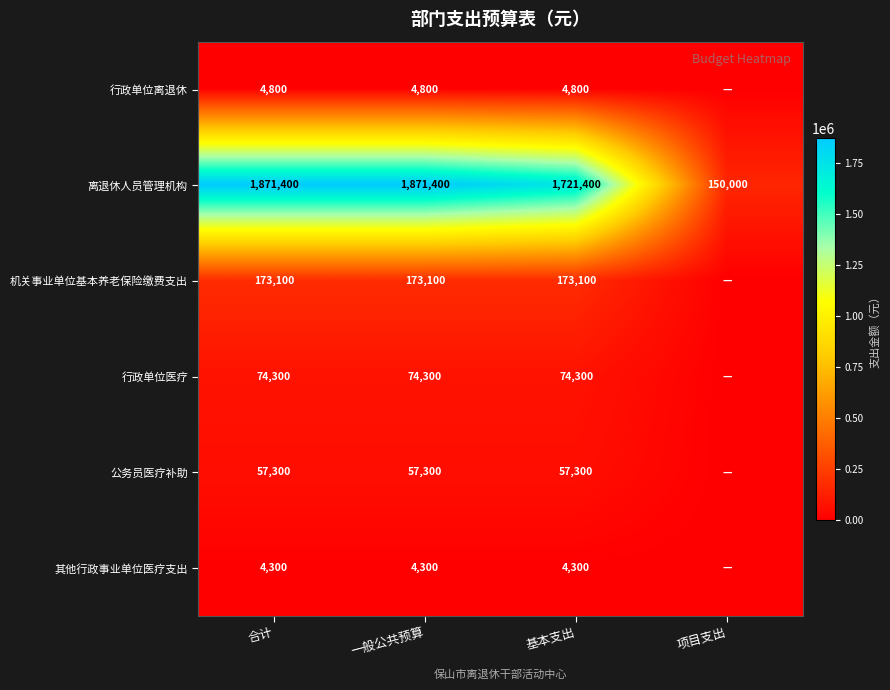

Count the number of data series in this chart.

6